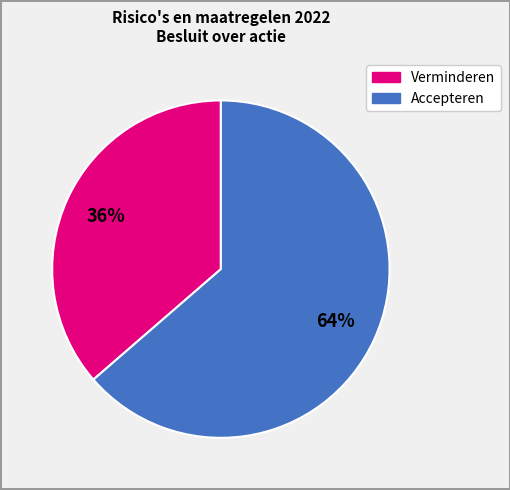

Does any single category account for the majority?

Yes